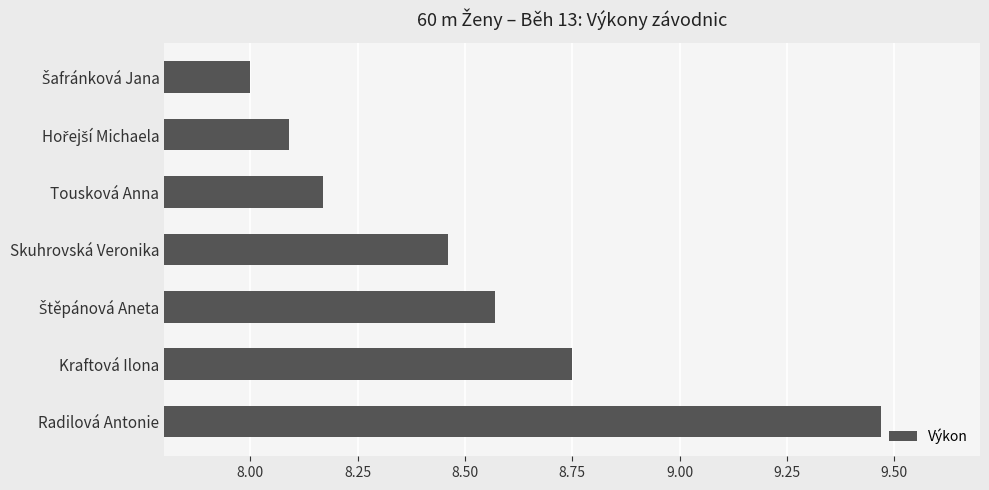

The chart shows a value of 5.2 at Radilová Antonie. True or false?

False